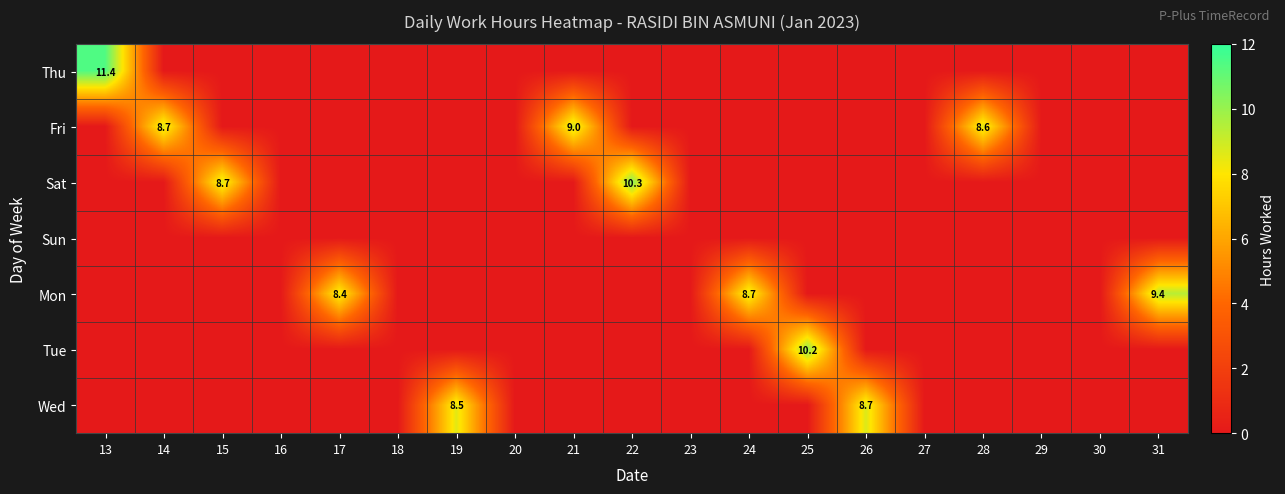

Is it true that Fri equals 3.7 at 14?

False